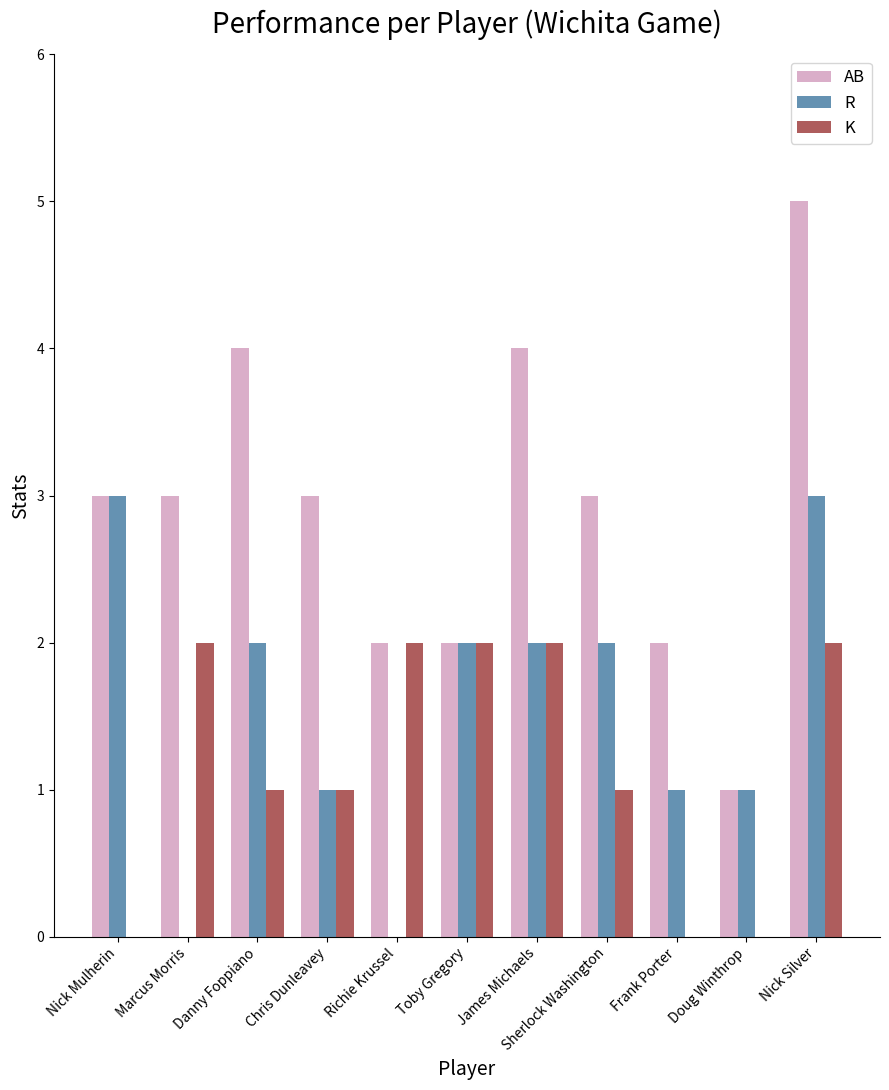

Which series has the largest range (max minus min)?

AB